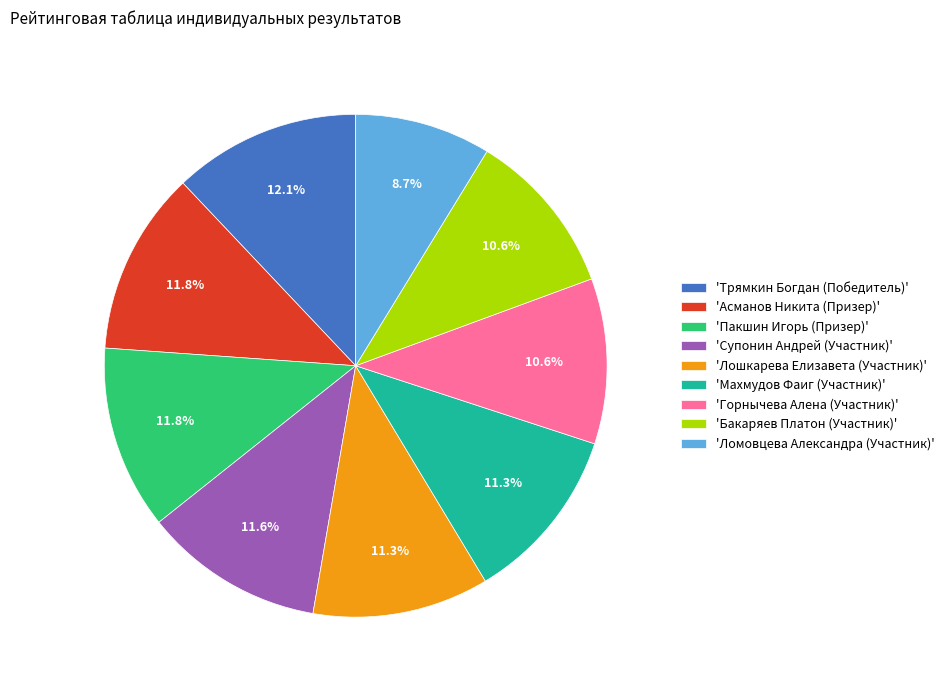

What portion of the pie excludes 'Лошкарева Елизавета (Участник)'?

88.7%